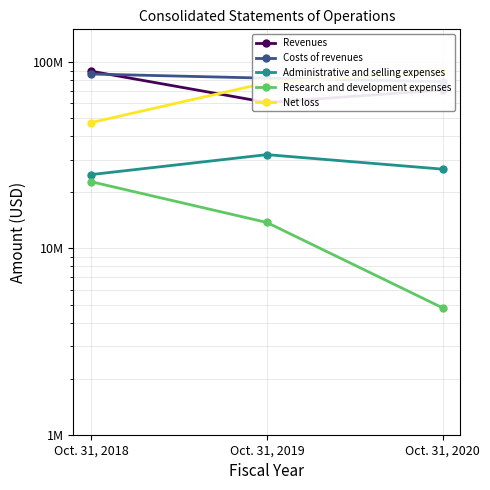

How many values in the Net loss series are below 77568000?

1